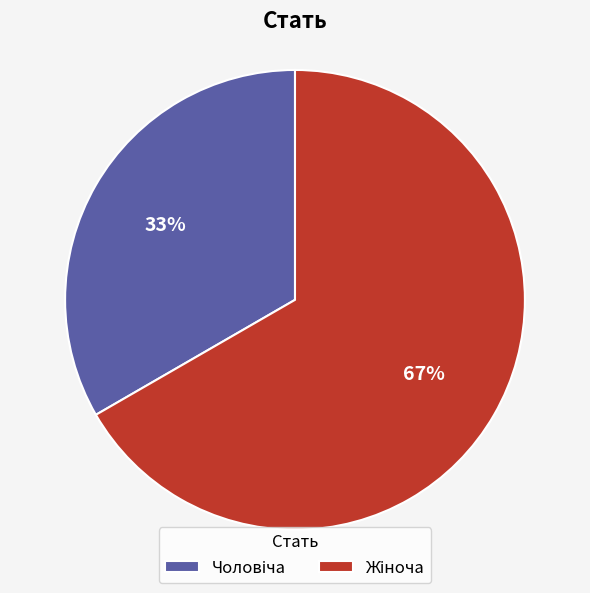

To the nearest percent, what is the average slice percentage?

50%